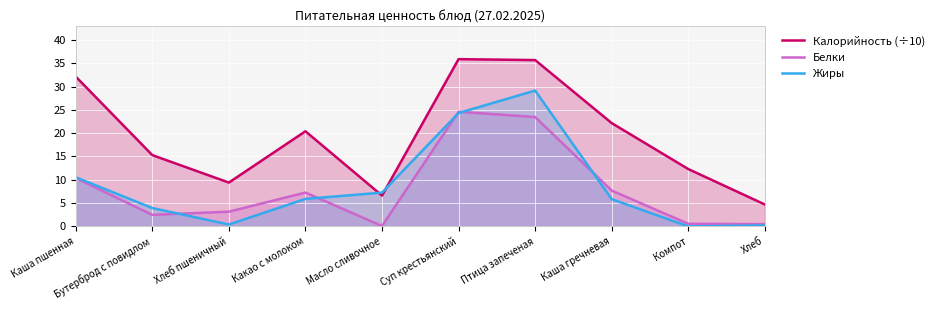

How many values in the Белки series exceed 7?

5